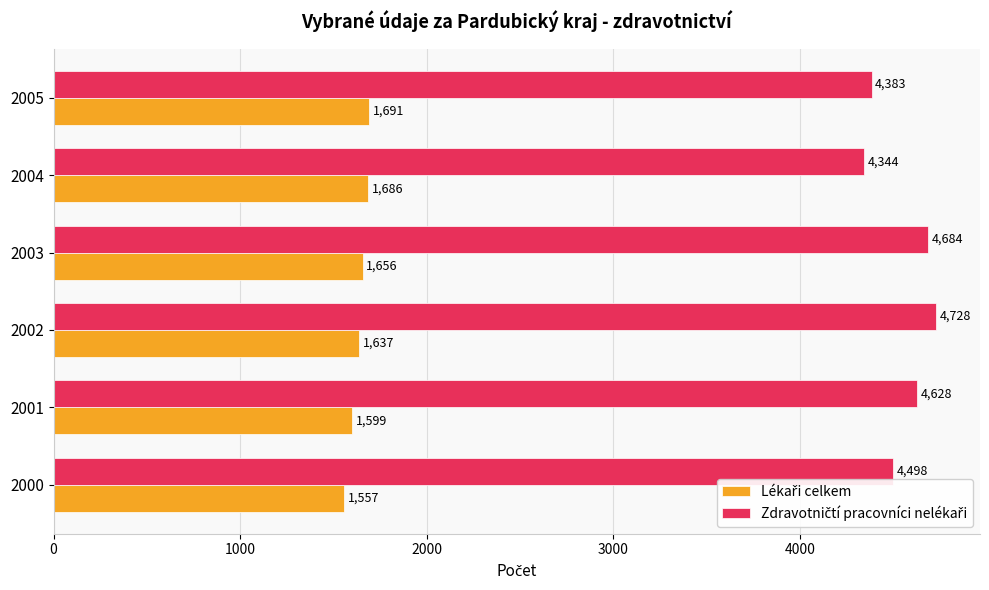

What is the difference between the highest and lowest values at 2004?

2658